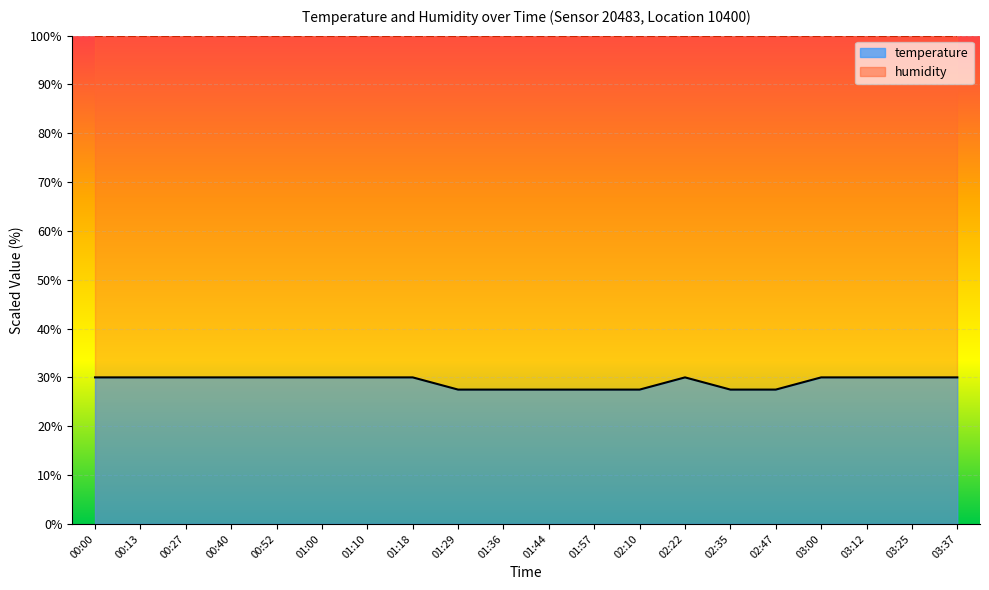

Count the values in the range 27 to 29.

7